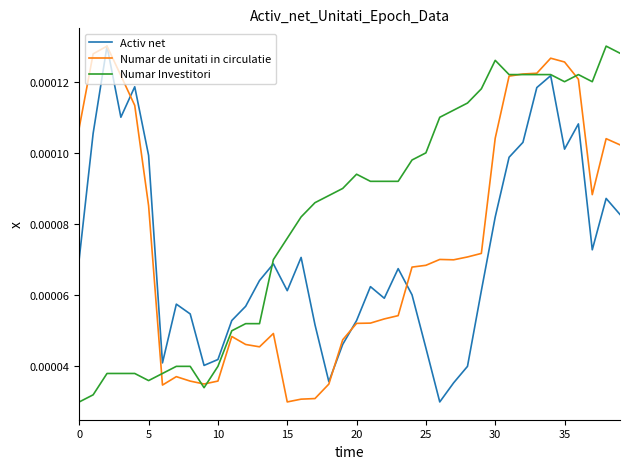

Rank the series by their average value, from lowest to highest.

Activ net, Numar de unitati in circulatie, Numar Investitori